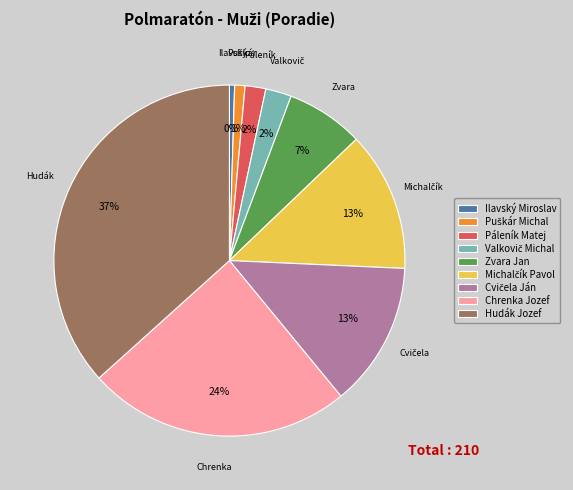

Is there a majority slice in this chart?

No